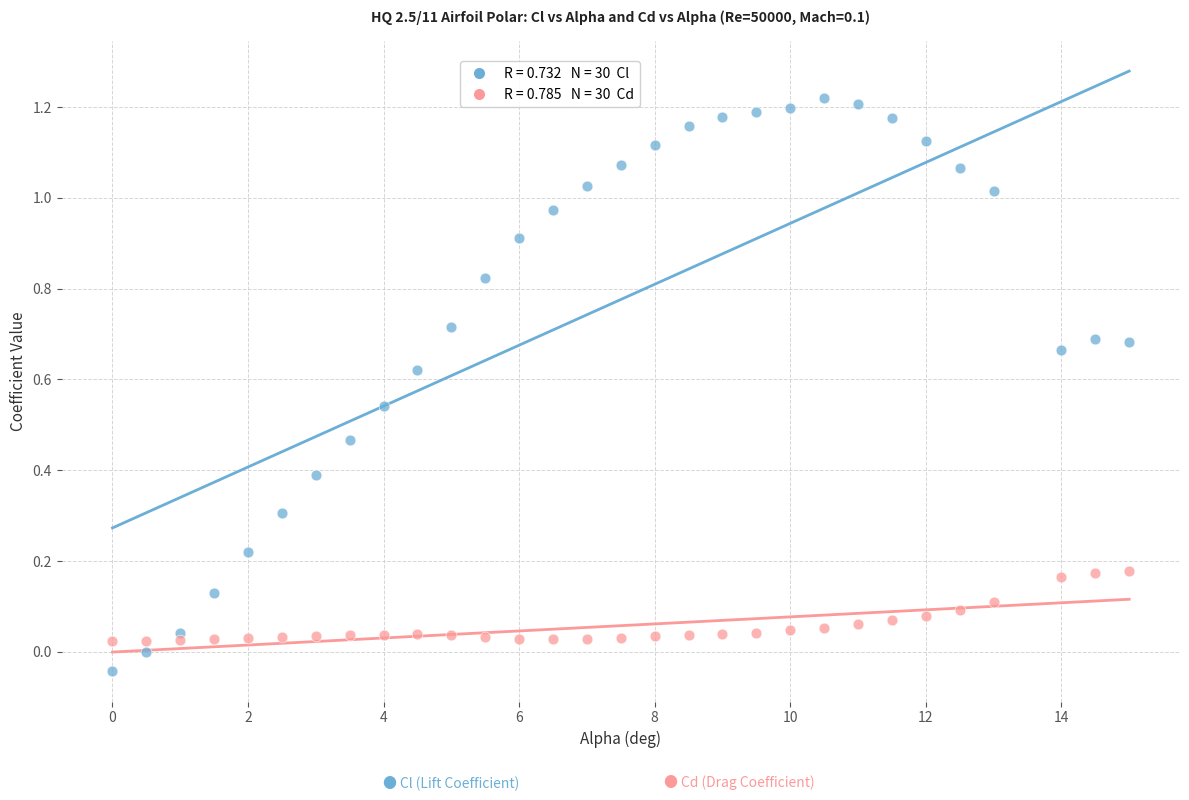

Across all data points, what is the range of X values (max minus min)?

15.0